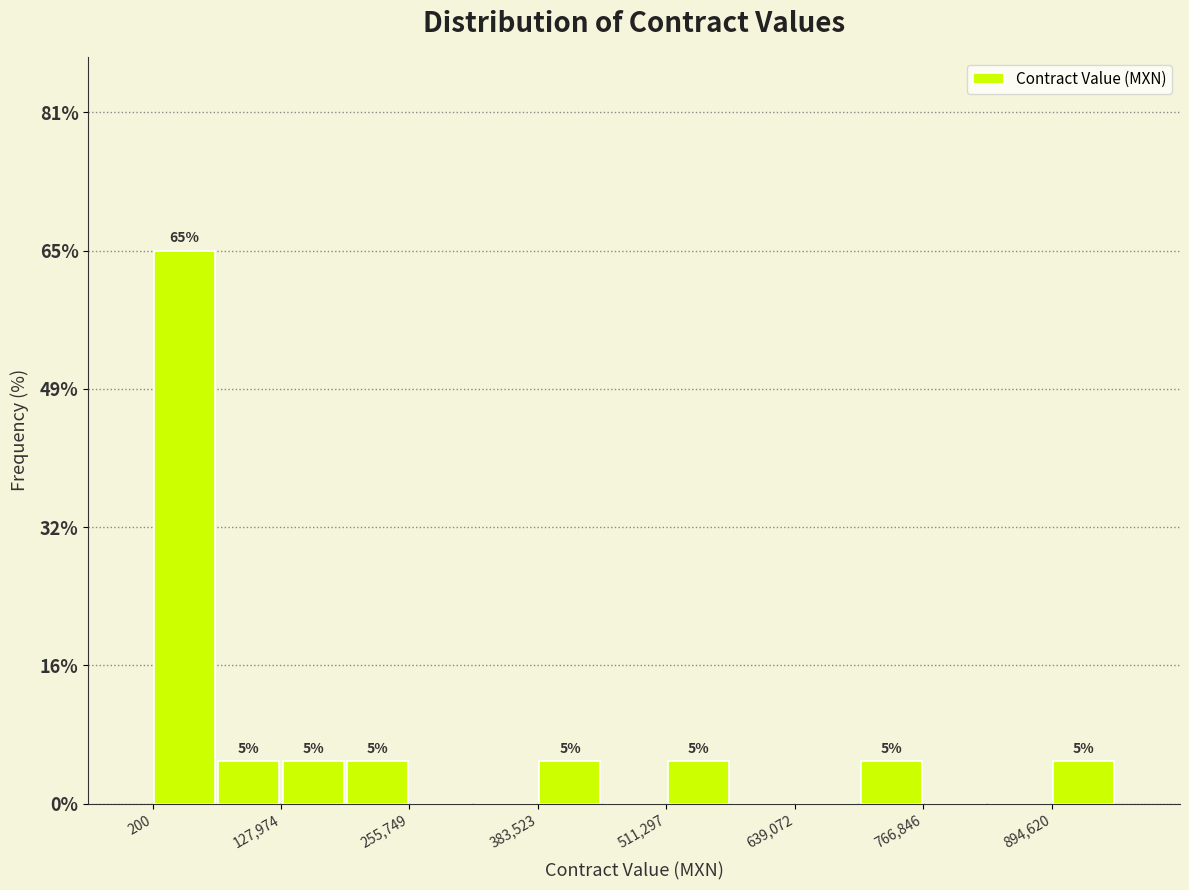

Read against the x-axis, roughly where is the centre of the tallest bar?

40000